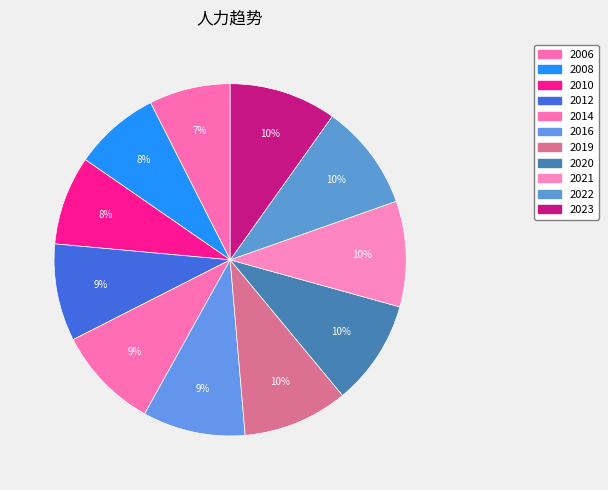

Is 2021 the majority of the pie?

No